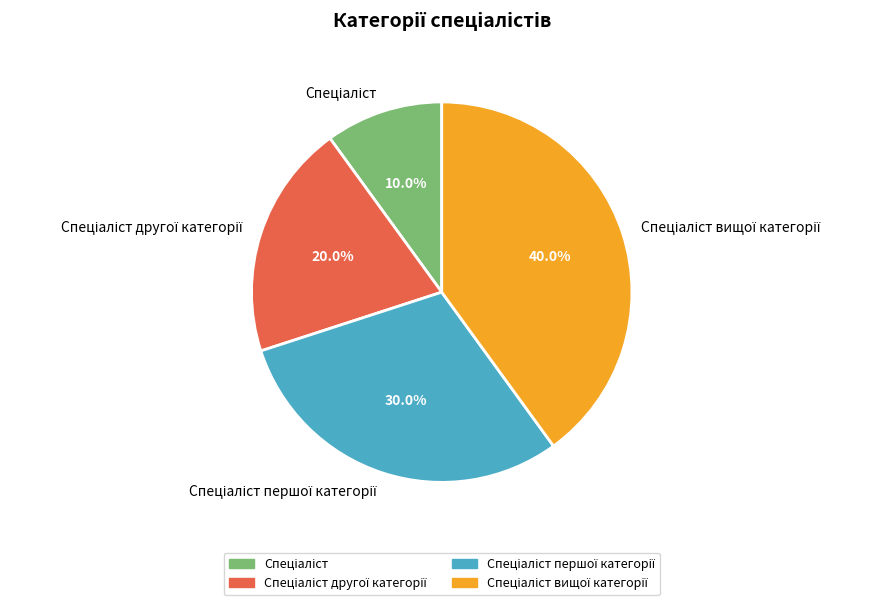

Is there a majority slice in this chart?

No